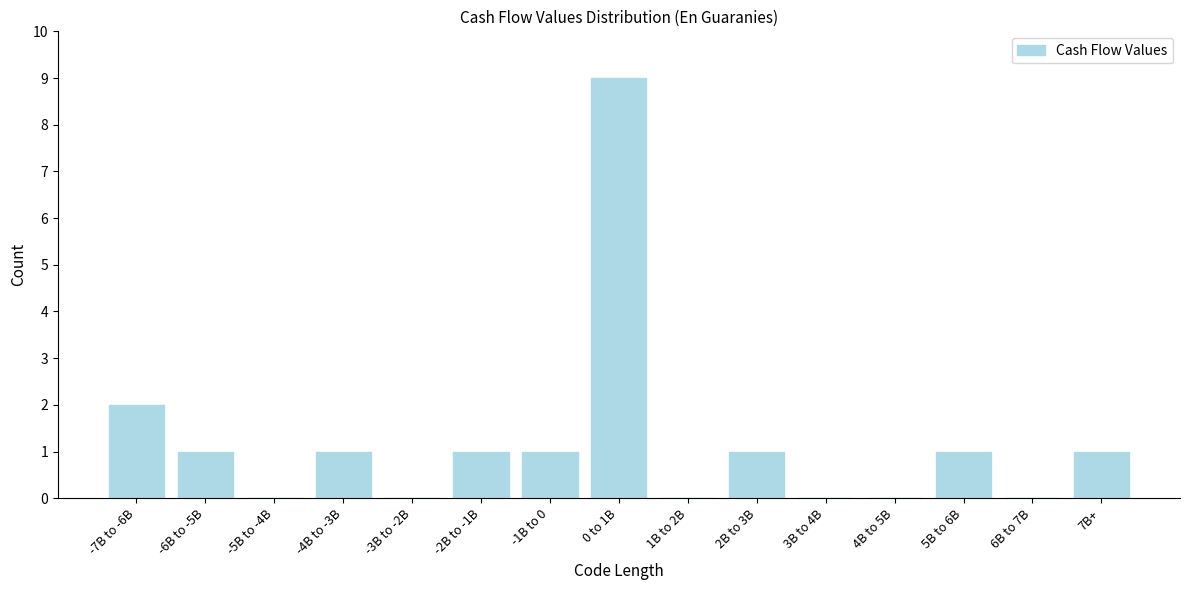

Reading right to left, transcribe all the data shown in this chart.

7B+=1	6B to 7B=0	5B to 6B=1	4B to 5B=0	3B to 4B=0	2B to 3B=1	1B to 2B=0	0 to 1B=9	-1B to 0=1	-2B to -1B=1	-3B to -2B=0	-4B to -3B=1	-5B to -4B=0	-6B to -5B=1	-7B to -6B=2